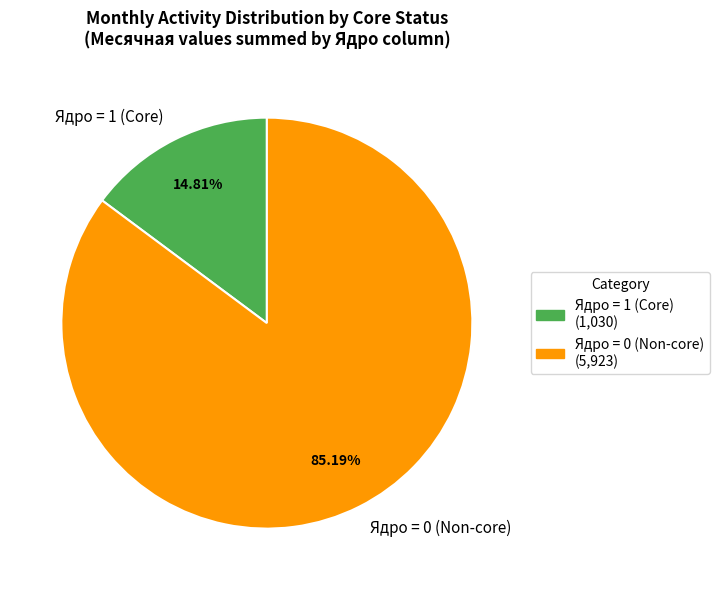

Is there any slice that represents more than half of the pie?

Yes